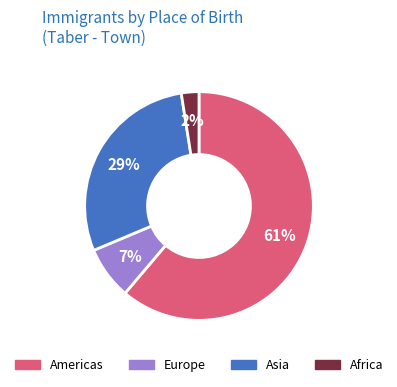

Between Asia and Americas, which is larger?

Americas